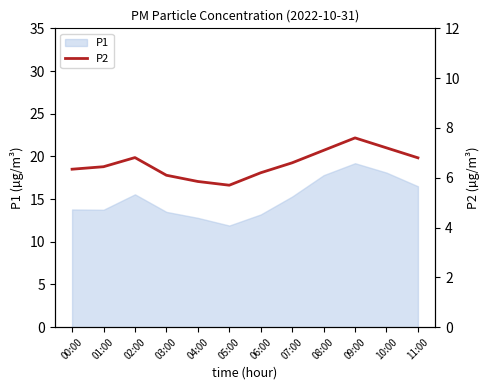

How many categories are shown in the chart?

12